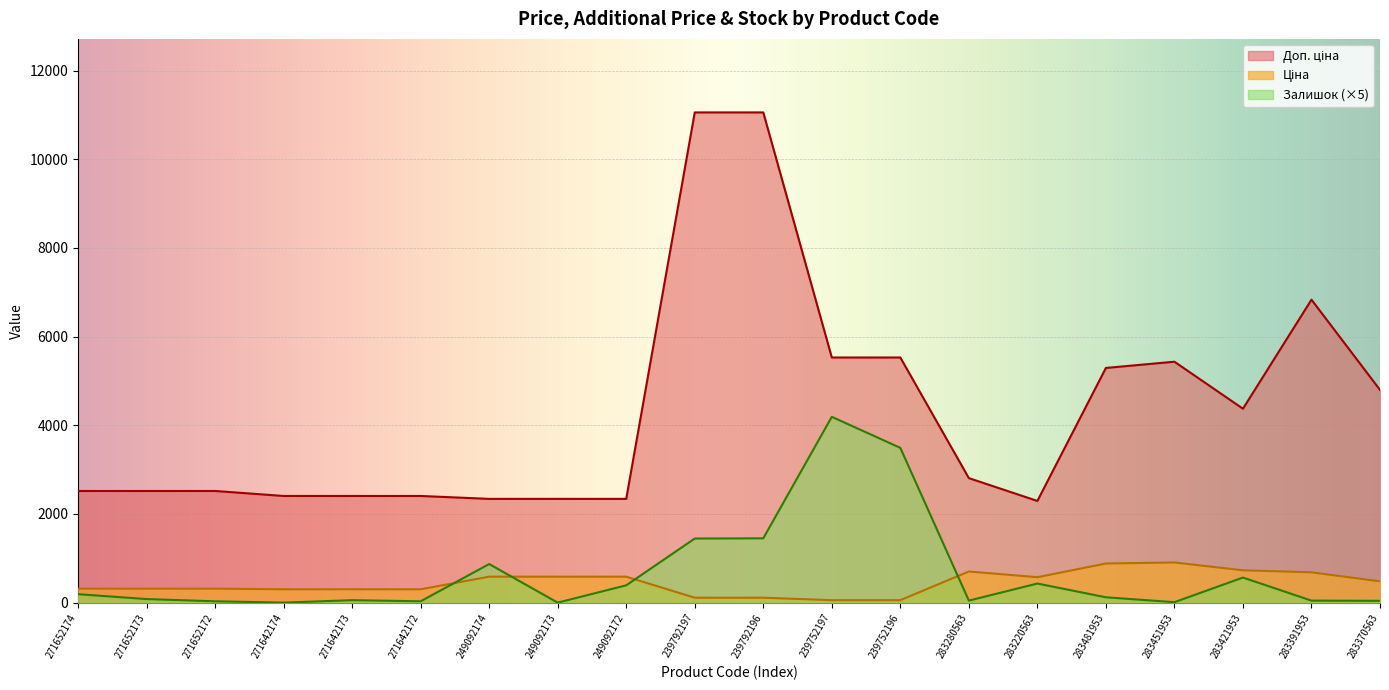

Is the value of Залишок at 239792196 greater than the value of Ціна at 271642174?

Yes